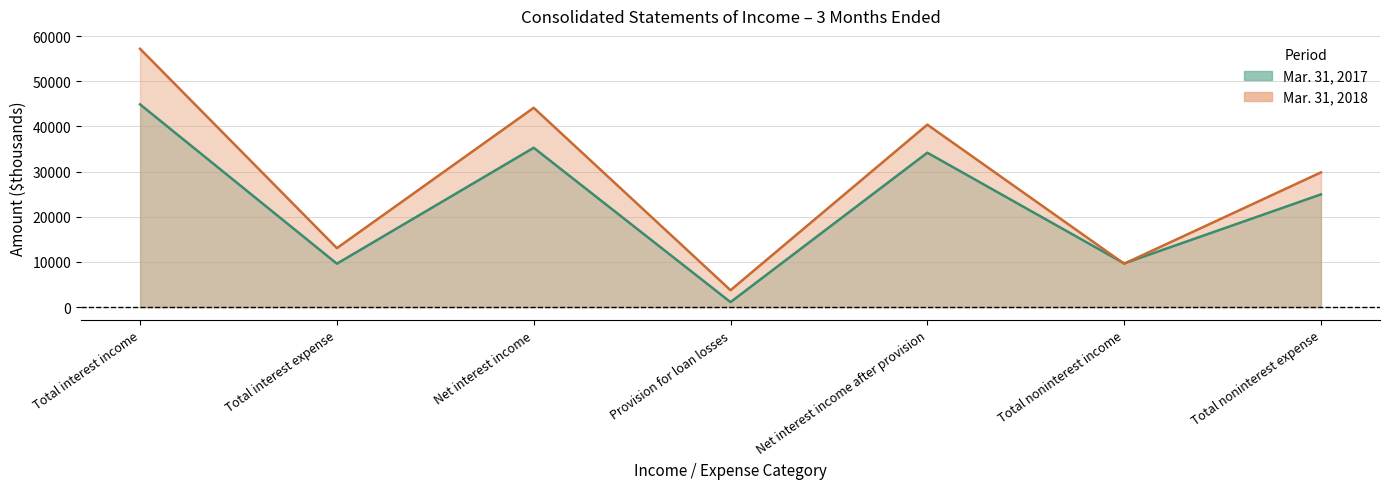

Between which two adjacent categories do Mar. 31, 2018 and Mar. 31, 2017 first intersect?

Net interest income after provision and Total noninterest income